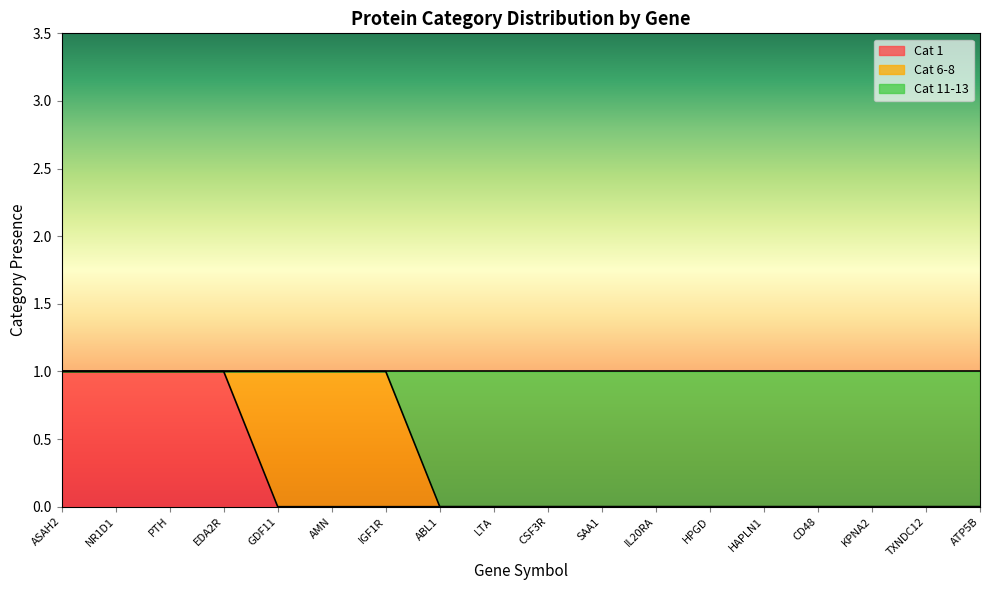

Does the chart display data point markers on the line(s)?

No